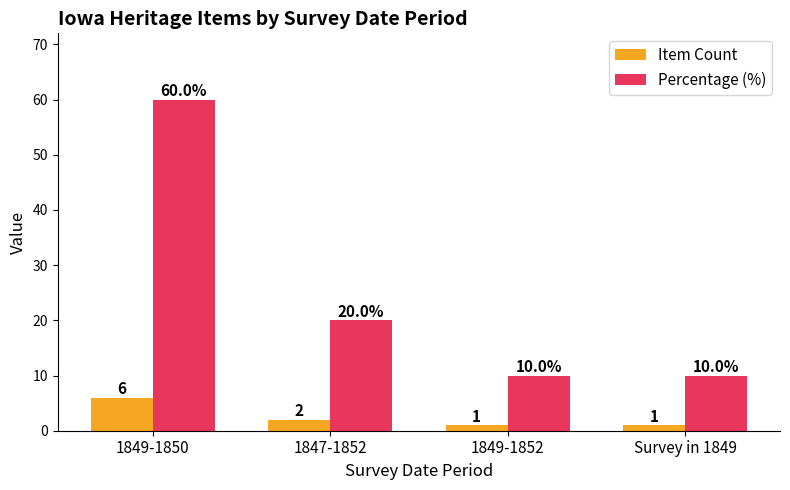

Are the bars grouped side by side (vs. stacked)?

Yes